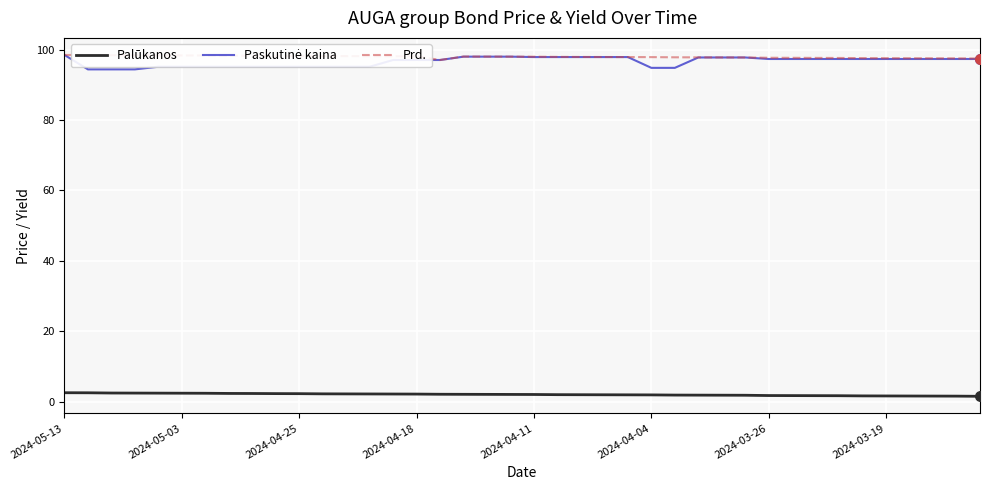

Which series has the largest total across all categories?

Prd.